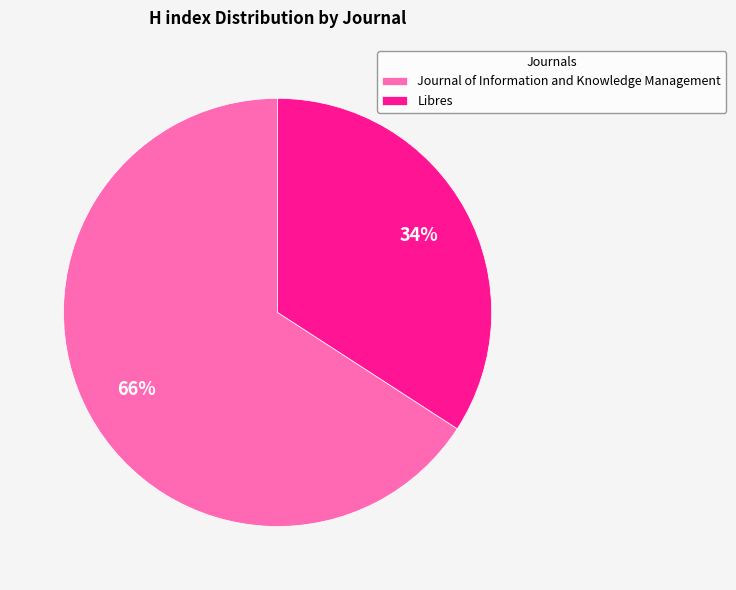

Which category has the smallest portion of the pie?

Libres